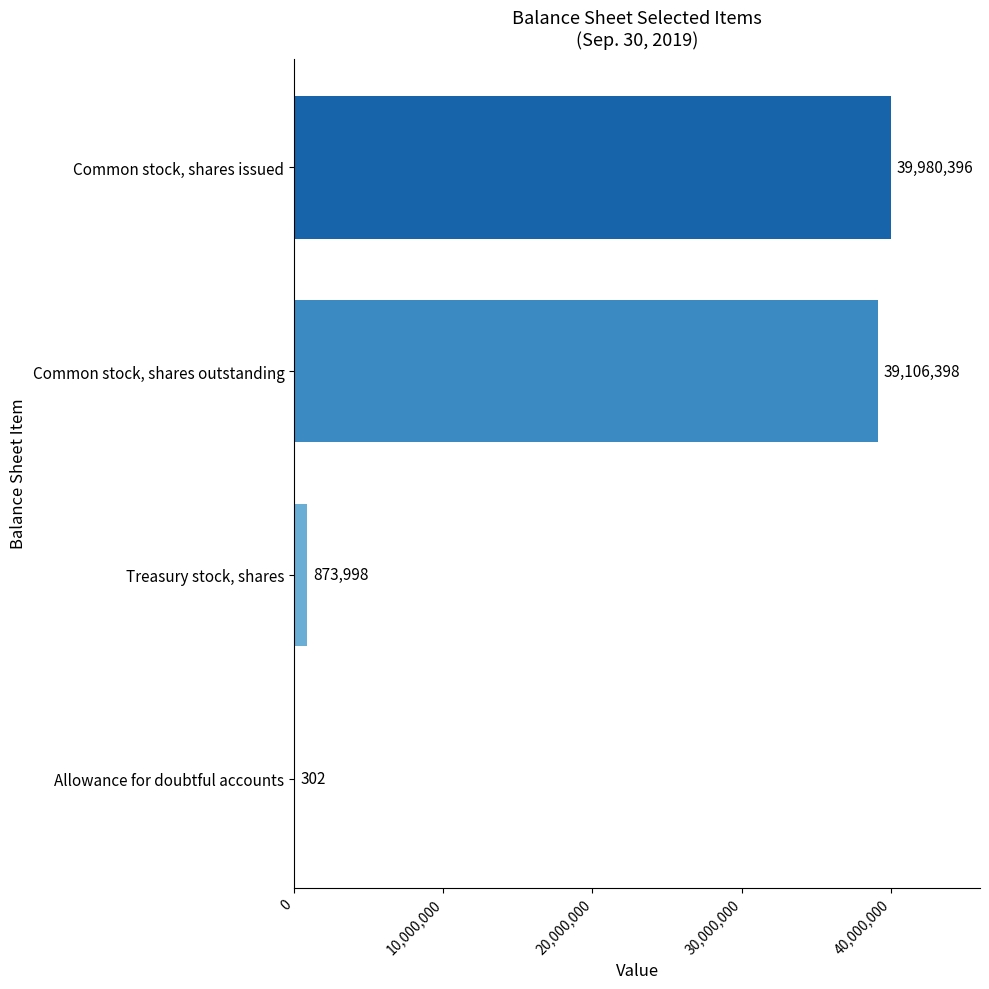

True or false: the data shows 39106398 at Common stock, shares outstanding.

True